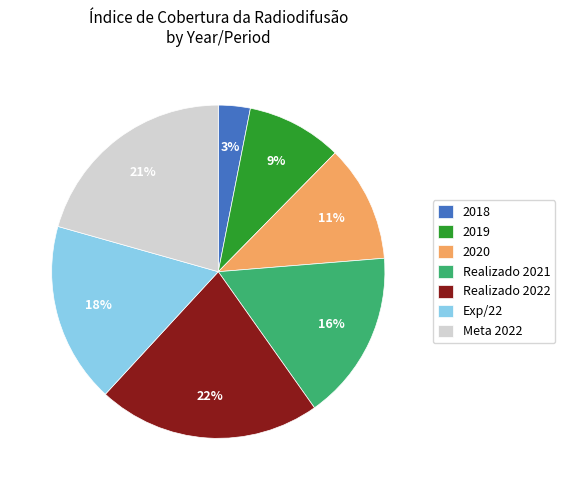

How many slices are in this pie chart?

7